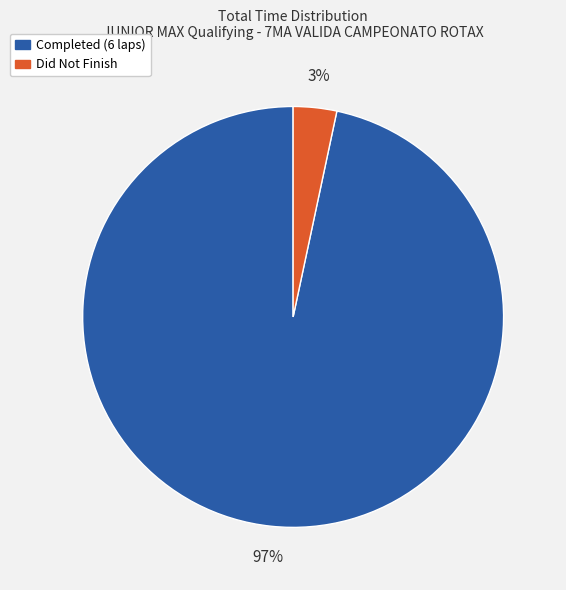

To the nearest percent, what is the average slice percentage?

50%